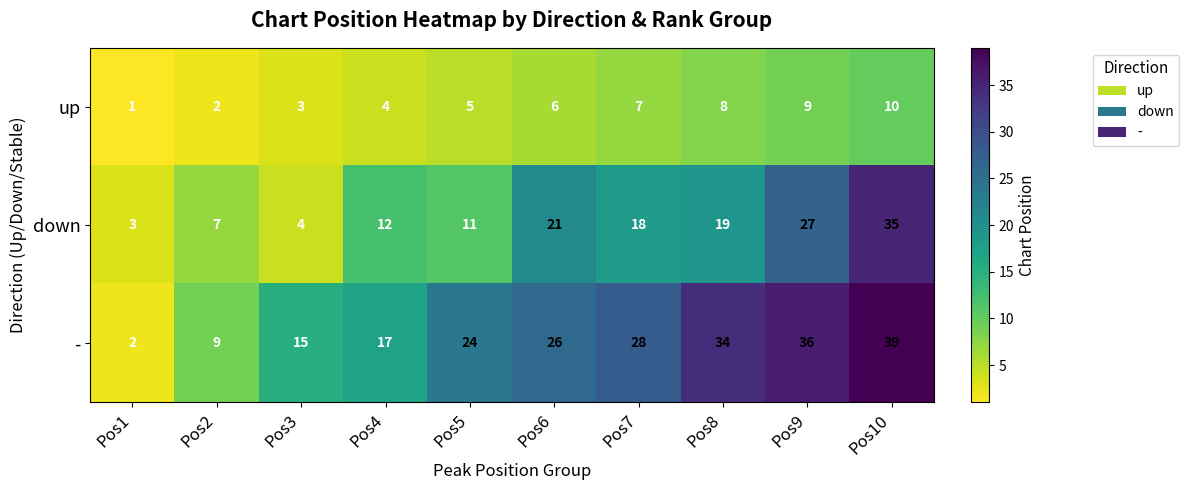

The value of down at Pos1 is 1. True or false?

False